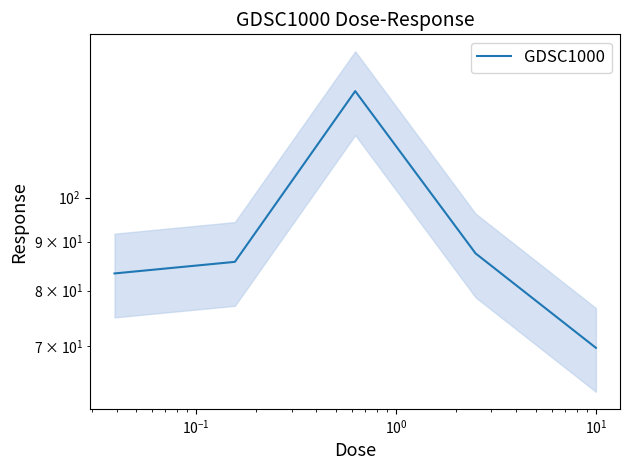

The value at $\mathdefault{10^{-2}}$ is 56.9. True or false?

False